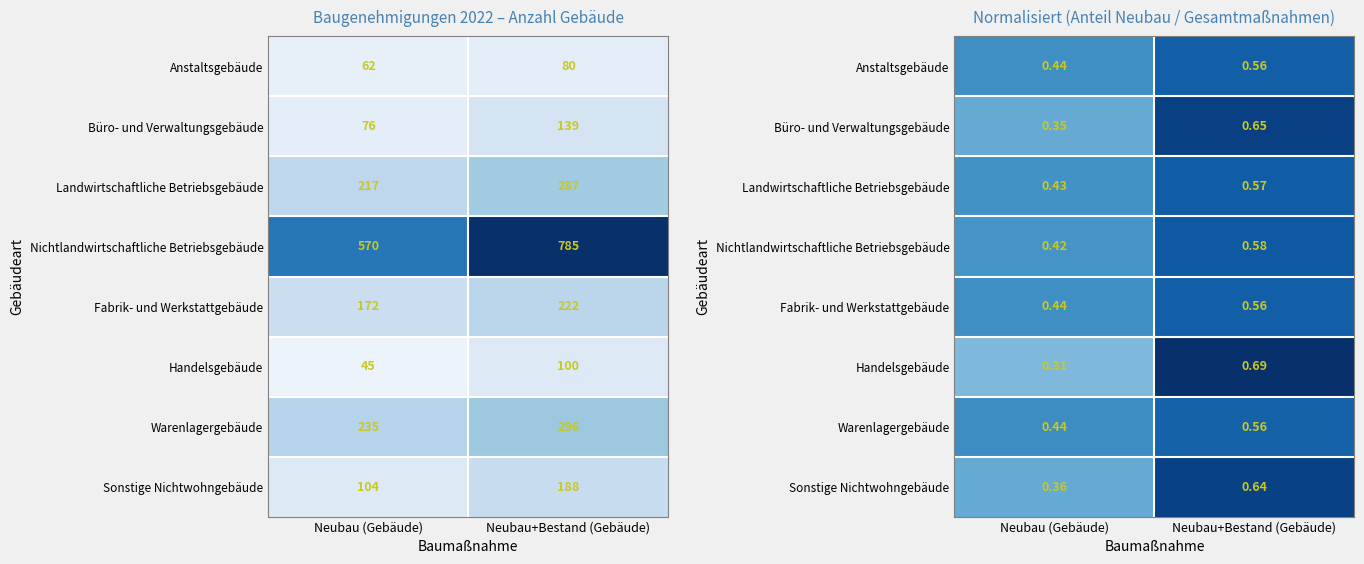

True or false: Anstaltsgebäude has a value of 0.8 at Neubau+Bestand (Gebäude).

False